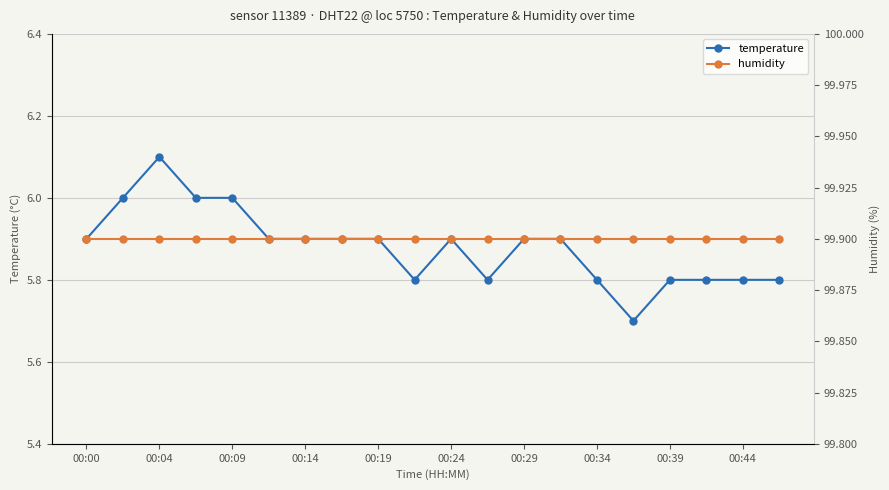

What value does the temperature series have at 00:14?

5.9